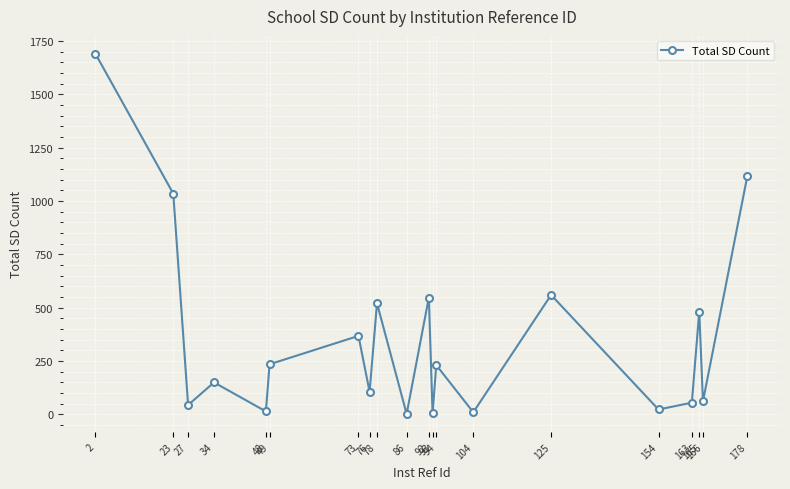

What is the maximum value shown in the chart?

1689